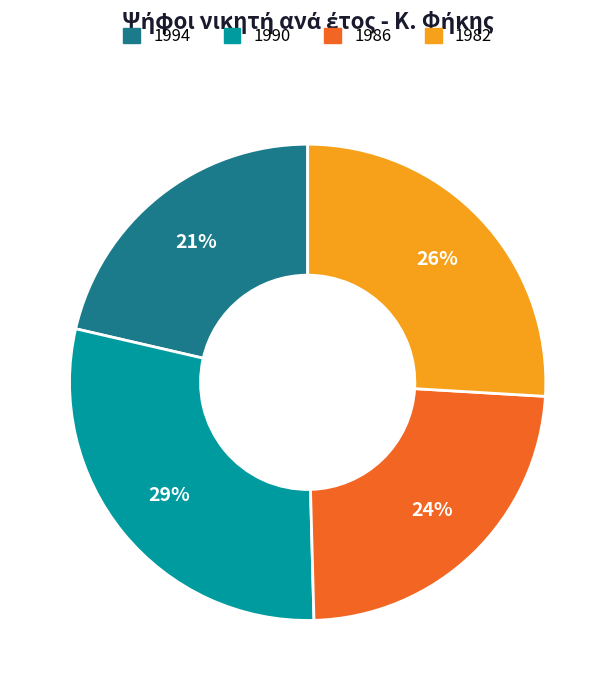

To the nearest percent, what portion does 1982 represent?

26%